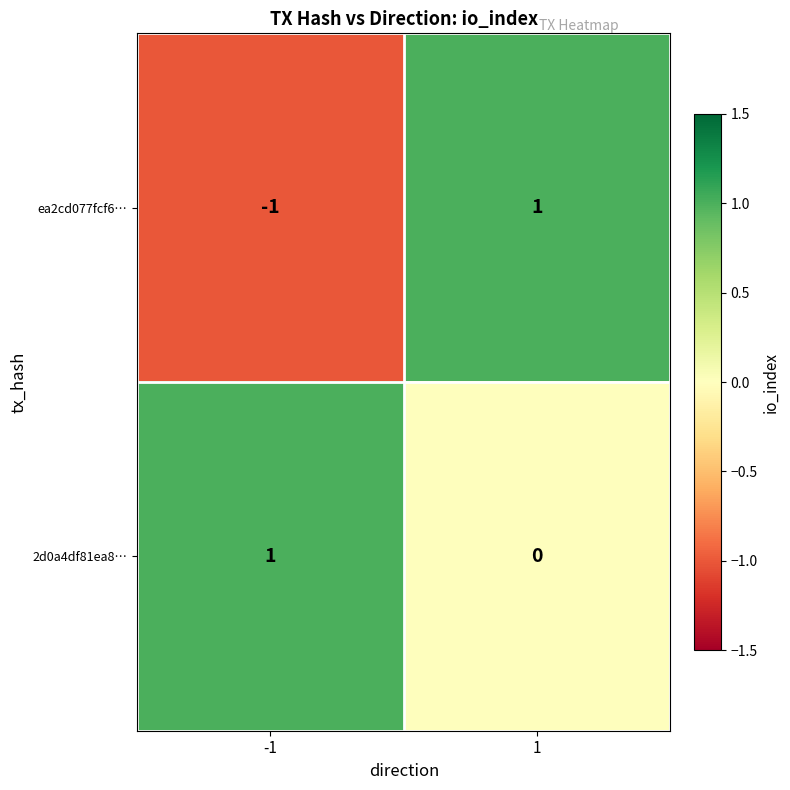

Reading left to right, what are all the values shown in this chart?

ea2cd077fcf6…: -1=-1	1=1
2d0a4df81ea8…: -1=1	1=0